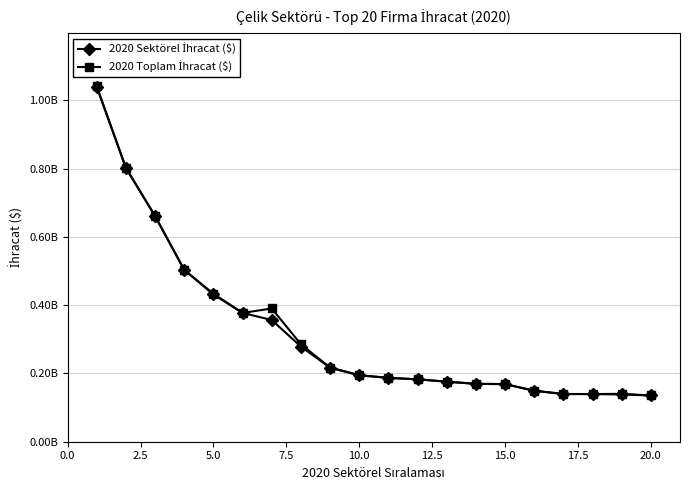

Reading left to right, transcribe all the data shown in this chart.

2020 Sektörel İhracat ($): 1039067483.0	801468928.8	661206798.6	503384174.7	431468029.3	377450627.2	356619459.0	278784057.3	217161585.9	194761506.4	187098716.6	182896051.6	175897256.9	169505507.4	168663286.5	149427173.6	139854389.8	139639964.2	138396010.2	135548816.7
2020 Toplam İhracat ($): 1041201129.6	802543678.8	661206798.6	503384174.7	433621834.5	377450627.2	390439659.0	285668410.5	217161585.9	194838673.4	187114082.2	182896051.6	175897256.9	169765531.3	168889478.7	149487900.4	139854389.8	139639964.2	140354696.9	135548816.7